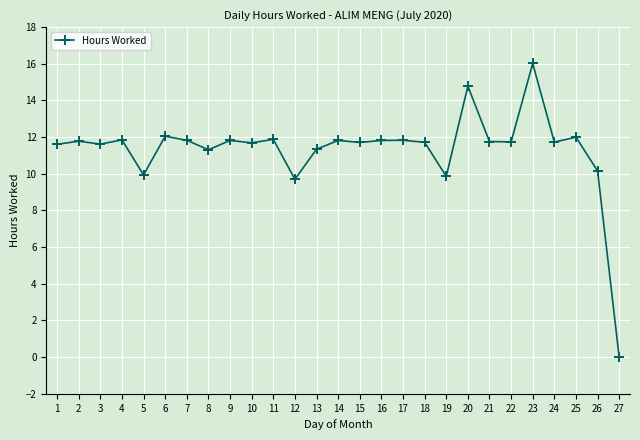

Count the number of categories in the chart.

27